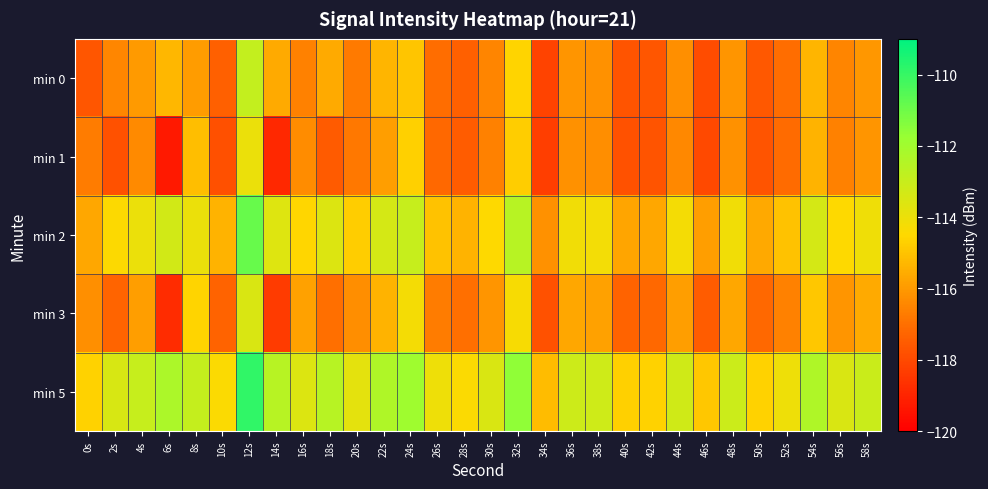

Between 14s and 18s, which is larger?

18s